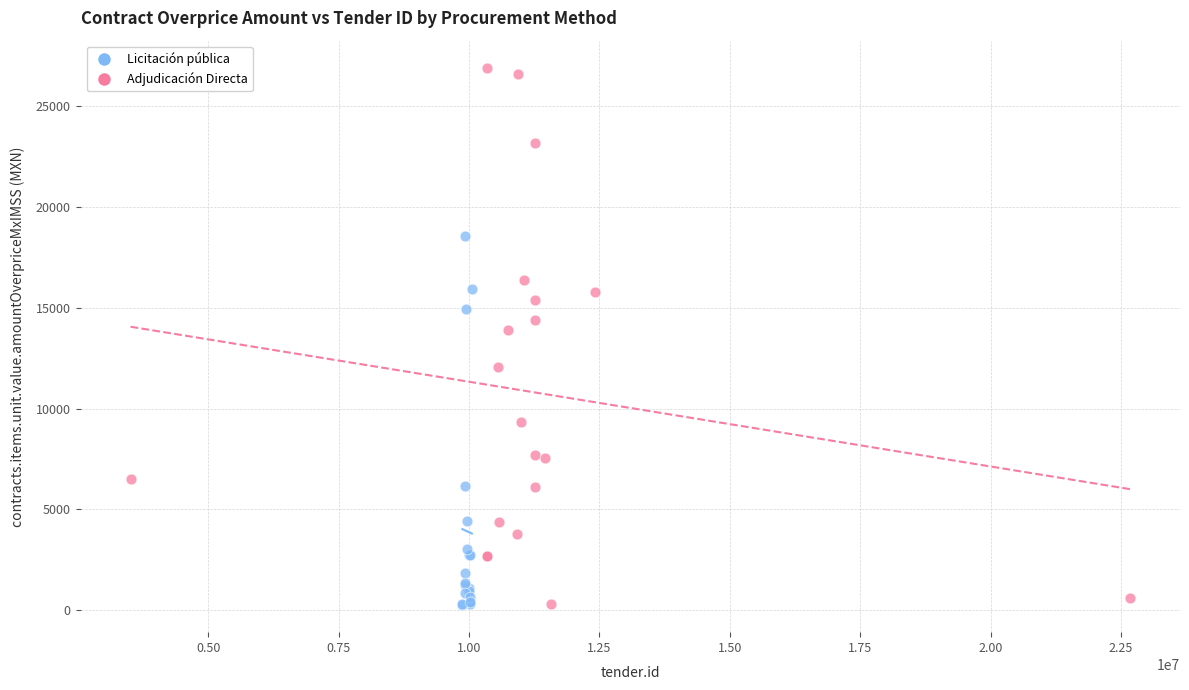

Which series has the widest spread of Y values?

Adjudicación Directa